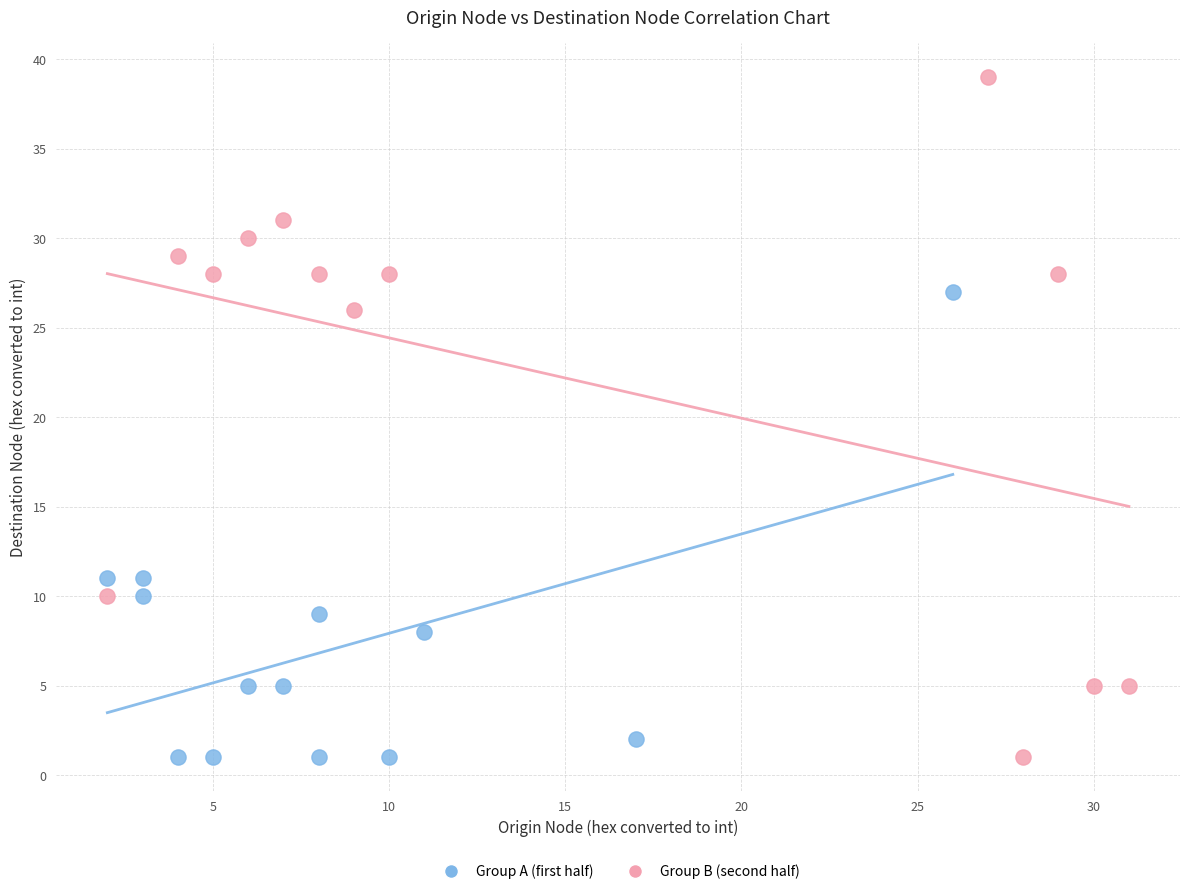

What are all the series names shown in the legend?

Group A (first half), Group B (second half)